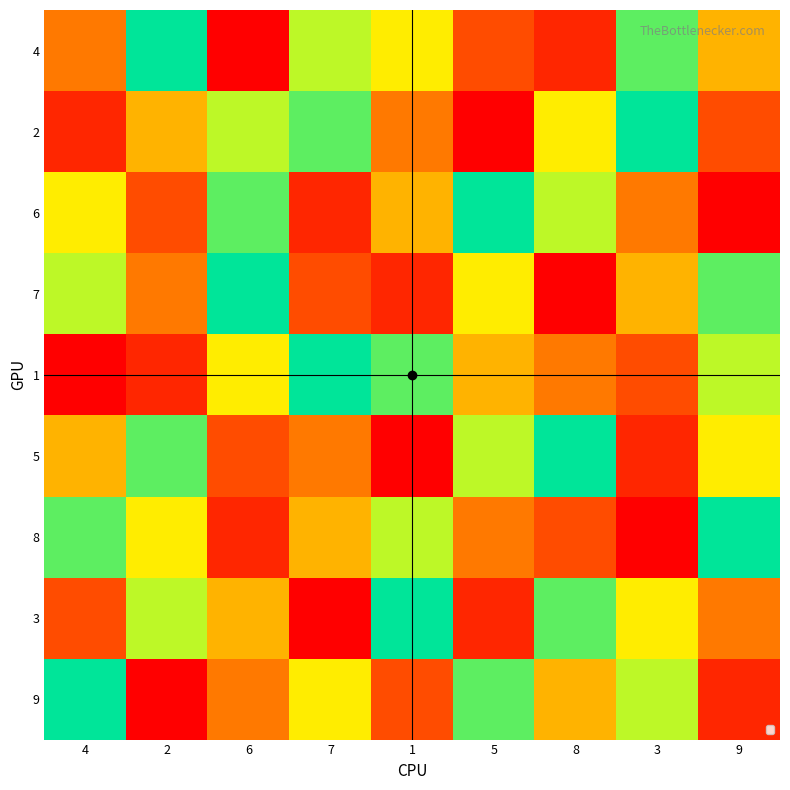

What is the spread (max minus min) of values at 9?

8